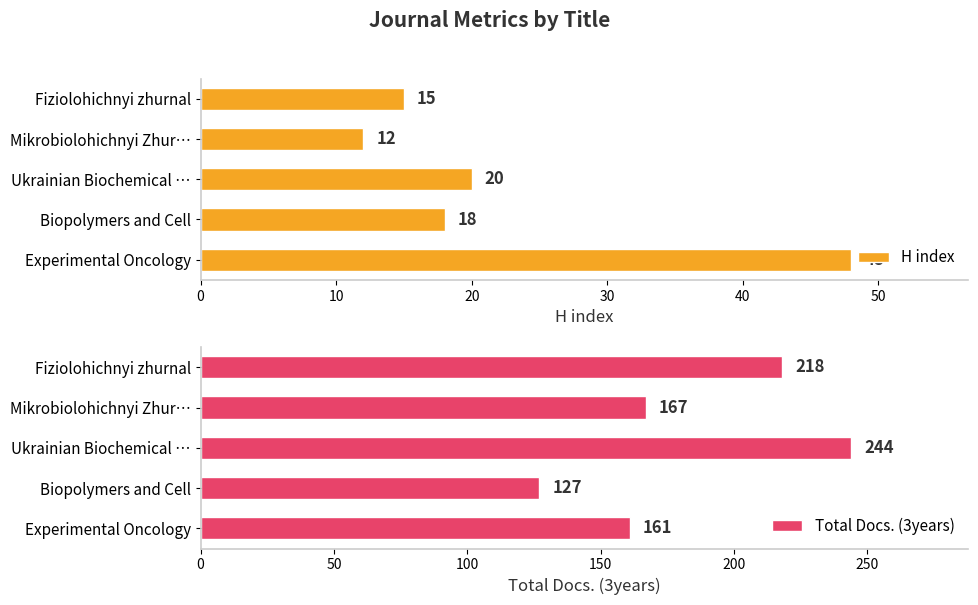

Where is Total Docs. (3years) nearest to the value 185?

Mikrobiolohichnyi Zhur…